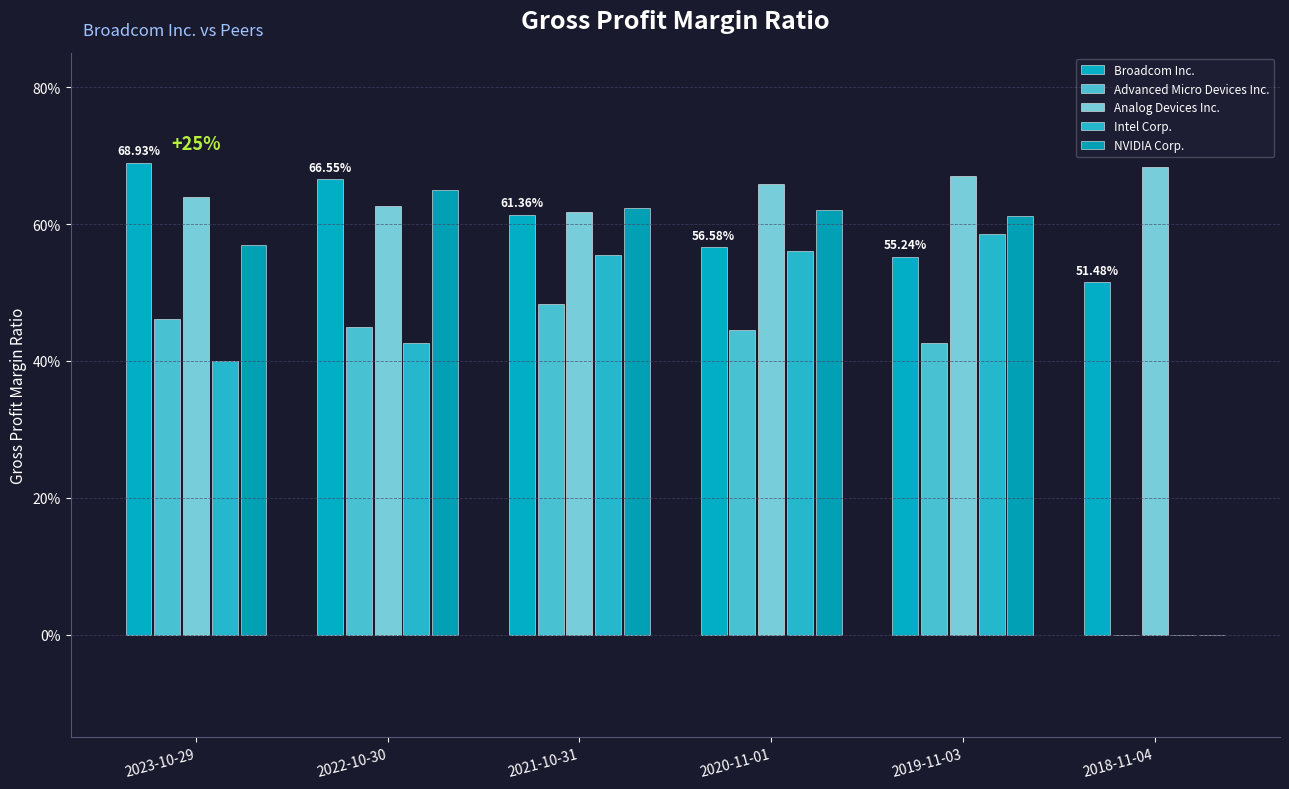

Count the NVIDIA Corp. values in the range 0 to 1.

6